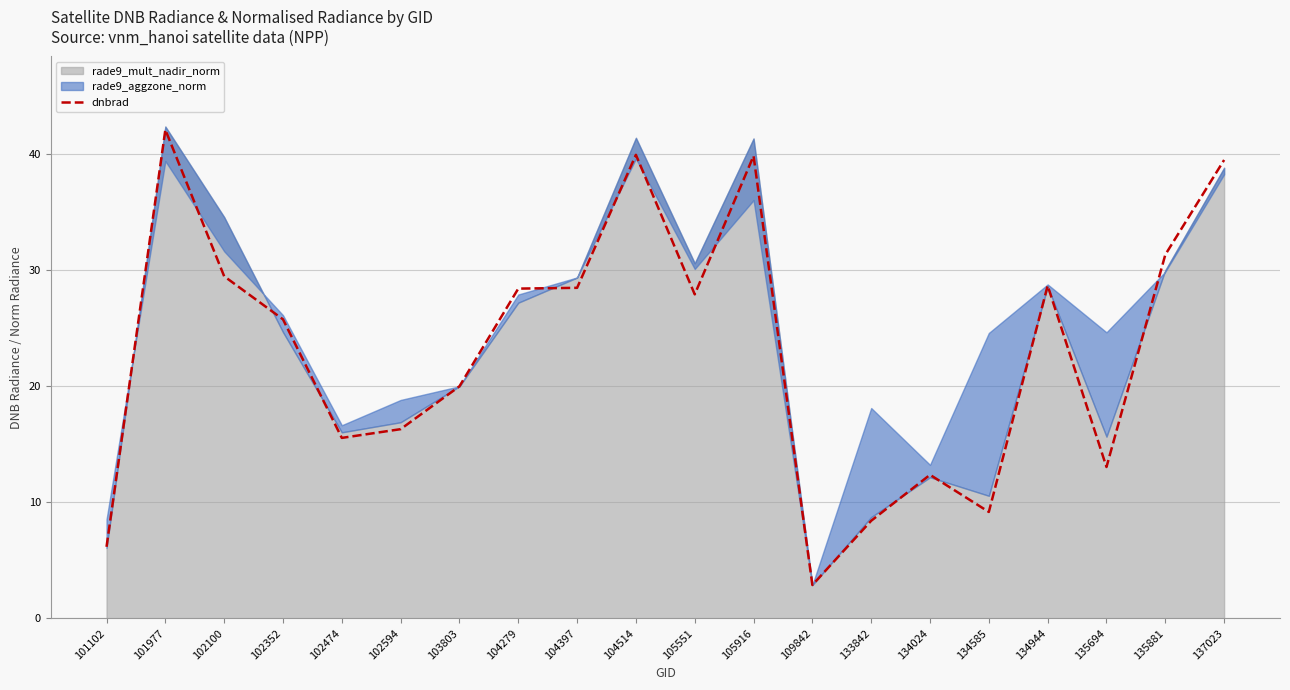

Is it true that the value at 102100 is 52.4?

False